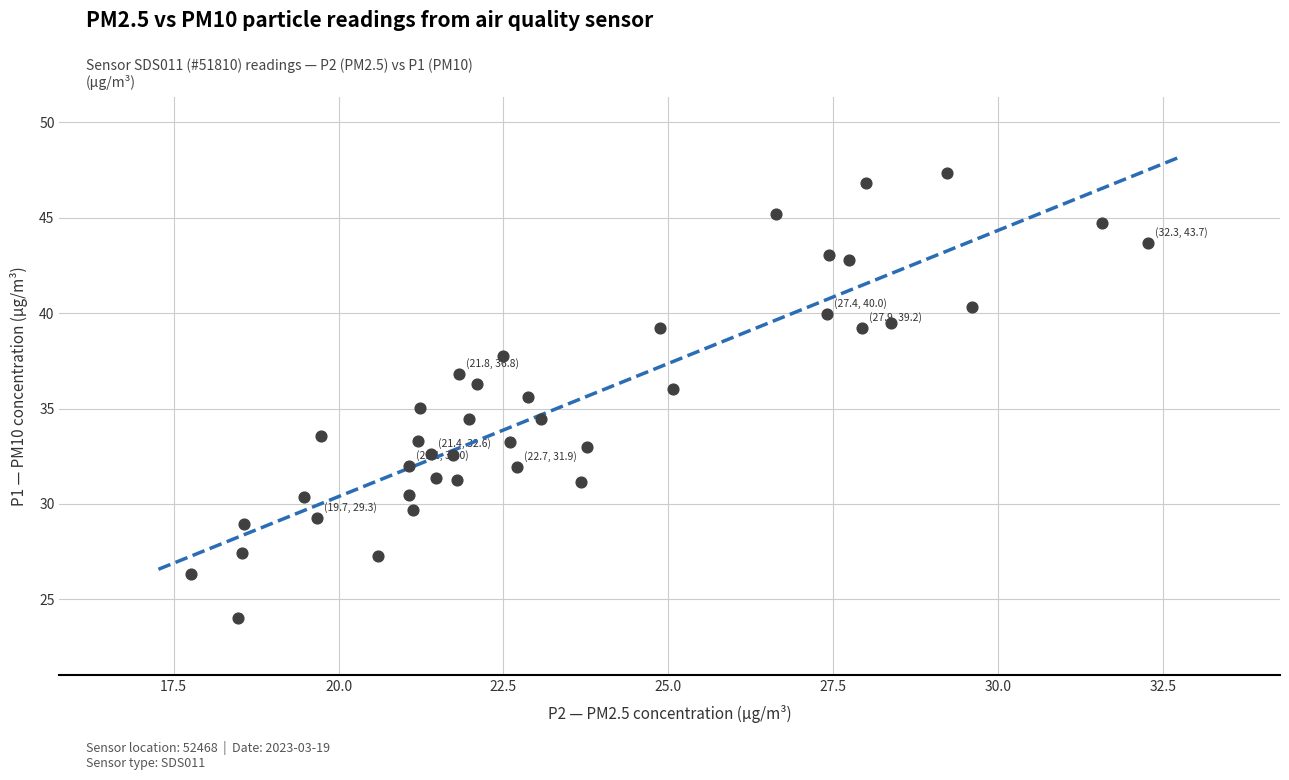

What is the range of X values (max minus min)?

14.5